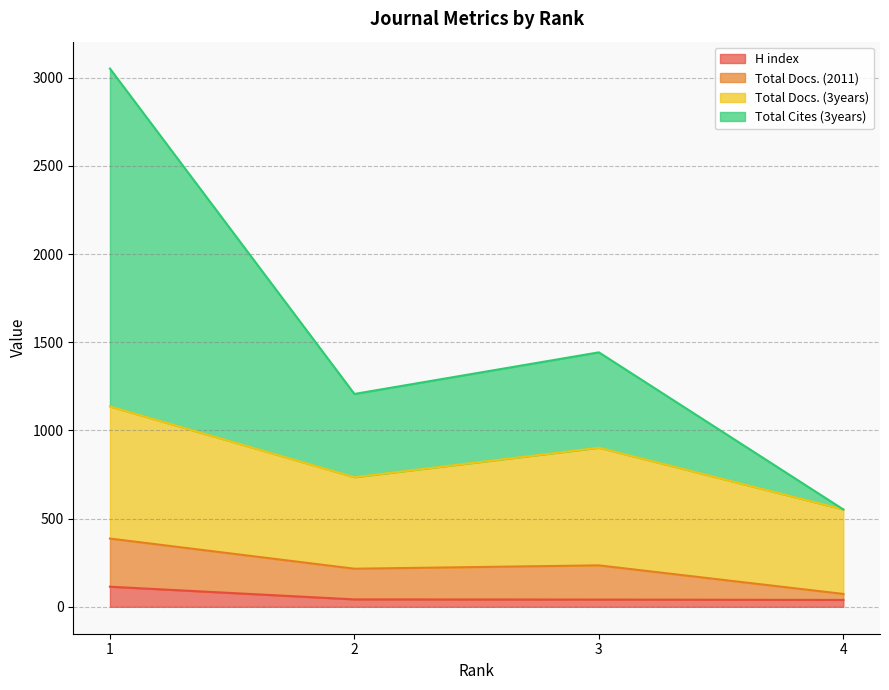

How many values in the H index series exceed 42?

1